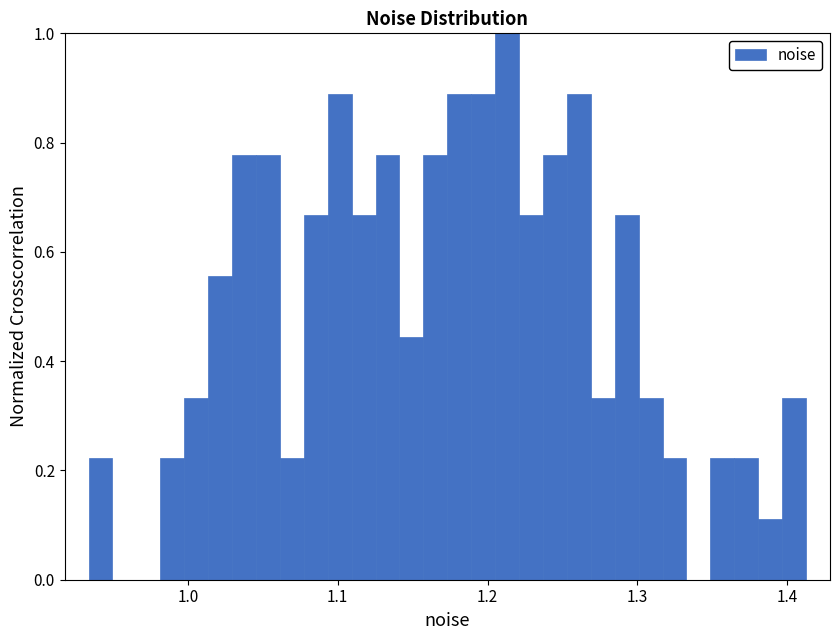

Read against the x-axis, roughly where is the centre of the tallest bar?

1.21